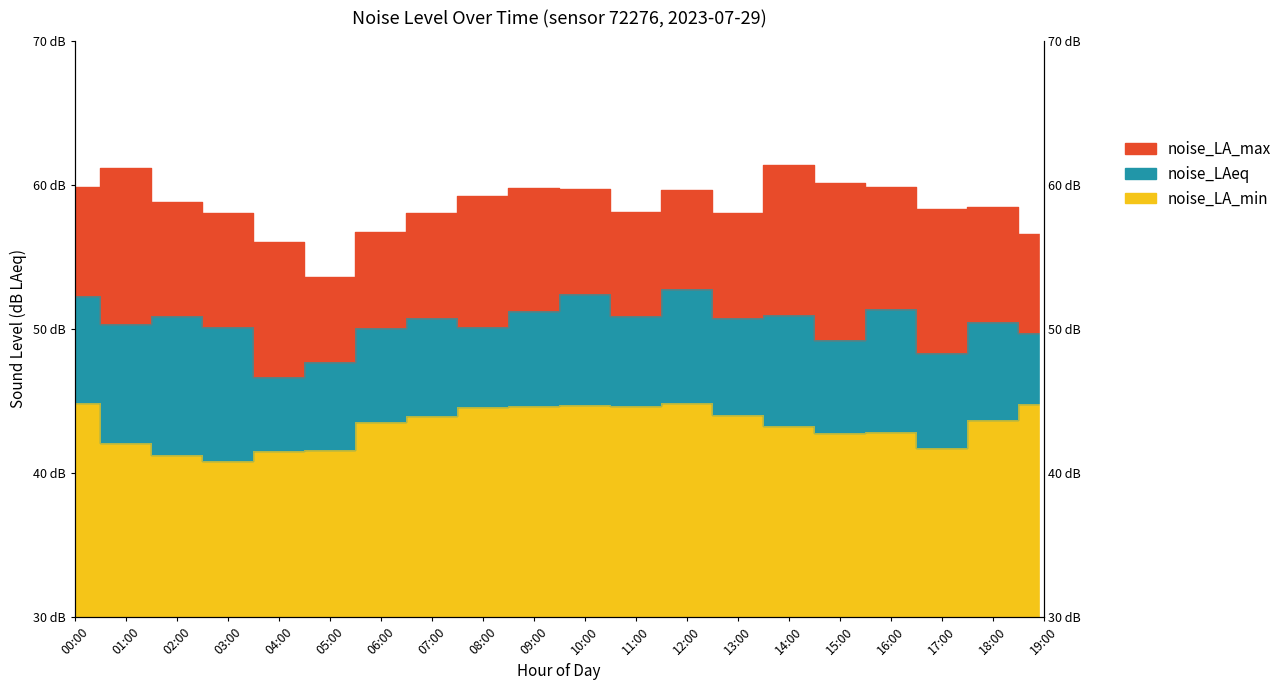

What value does the noise_LA_max series have at 15:00?

60.1